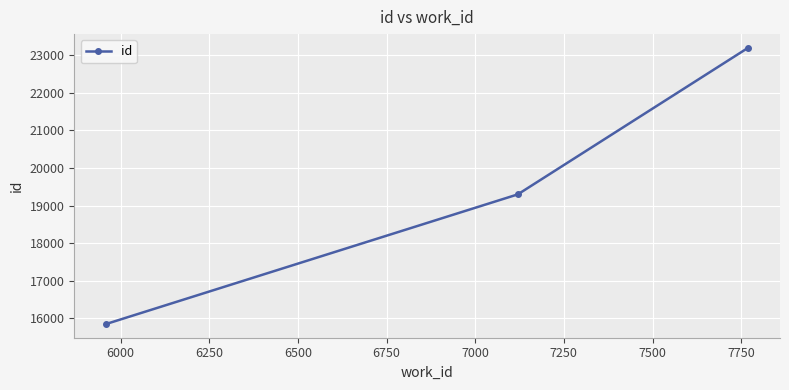

What is the value of the 1st point from the left?

15853